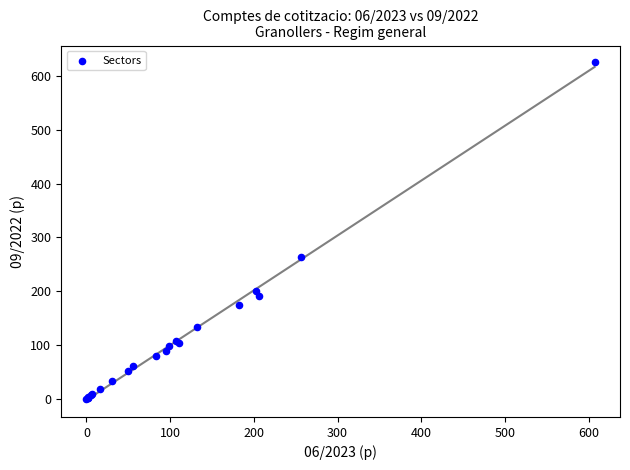

What Y value in the scatter plot is closest to 313?

264